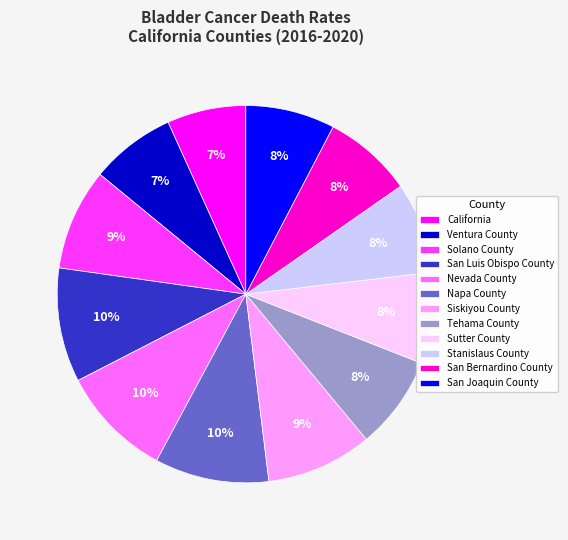

The San Bernardino County slice represents 8% of the pie. True or false?

True